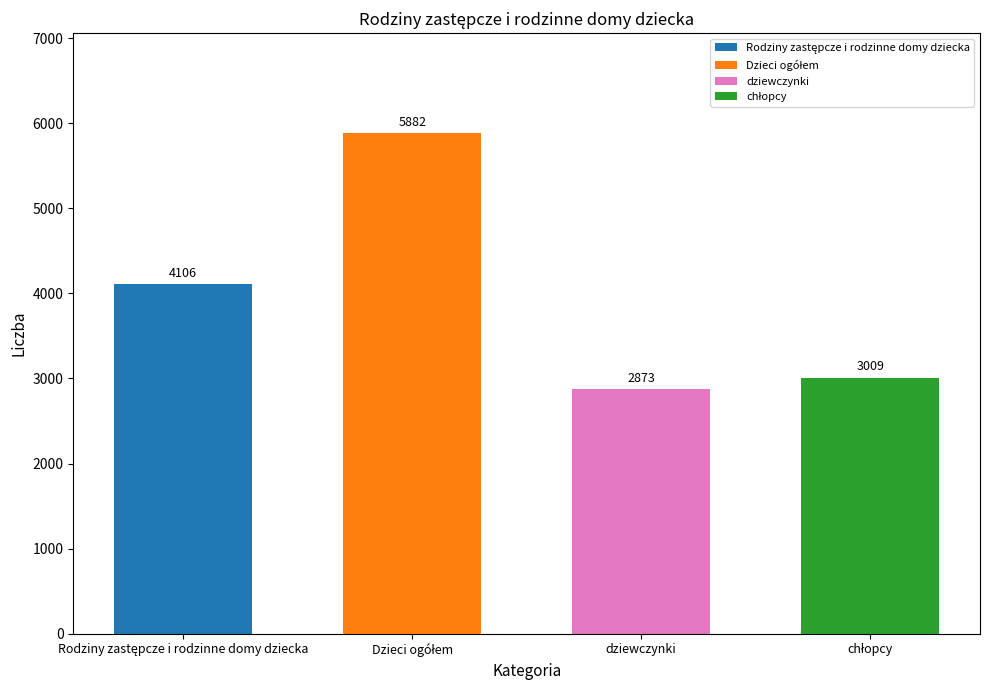

What is the change in value from Dzieci ogółem to chłopcy?

-2873